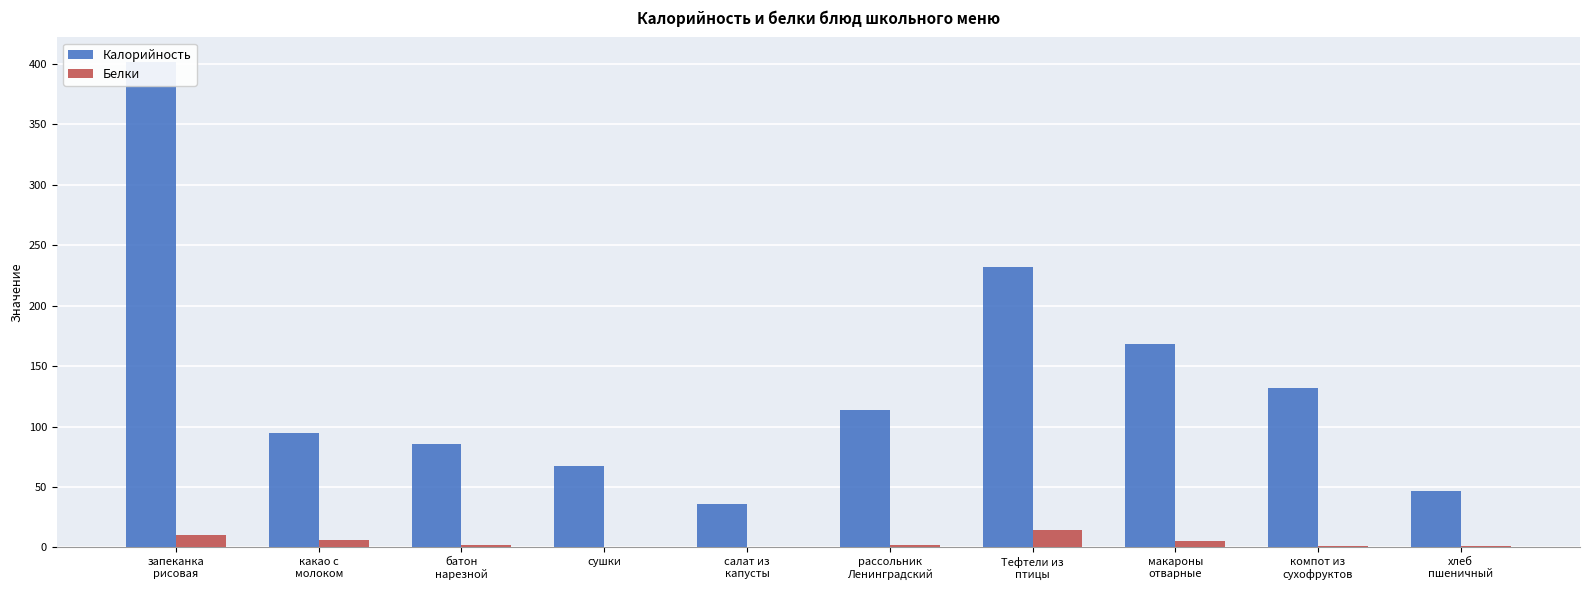

Rank the categories by Белки value from lowest to highest.

салат из
капусты, сушки, компот из
сухофруктов, хлеб
пшеничный, батон
нарезной, рассольник
Ленинградский, макароны
отварные, какао с
молоком, запеканка
рисовая, Тефтели из
птицы